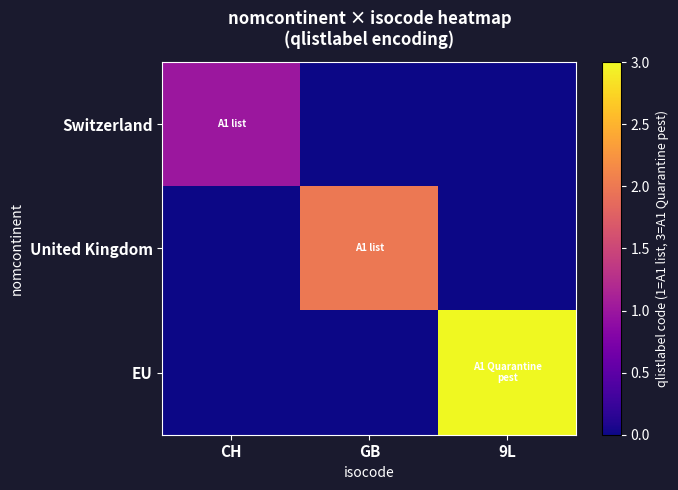

Between CH and GB, which series saw the biggest shift?

United Kingdom